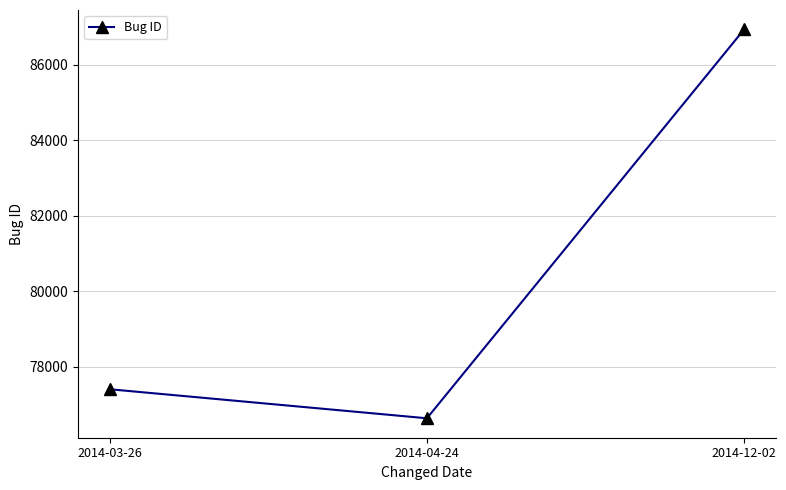

Which has a higher value, 2014-03-26 or 2014-12-02?

2014-12-02